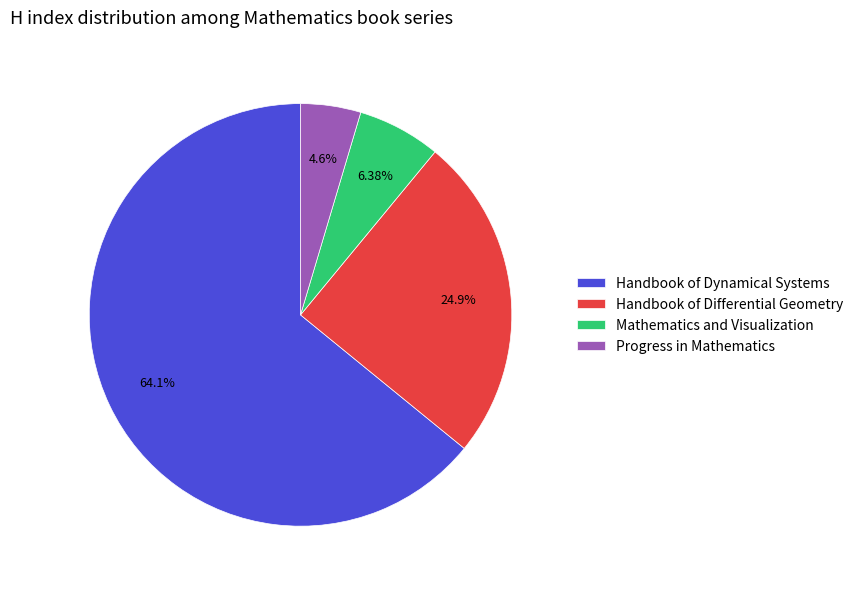

Is the sum of Mathematics and Visualization and Handbook of Dynamical Systems greater than half?

Yes